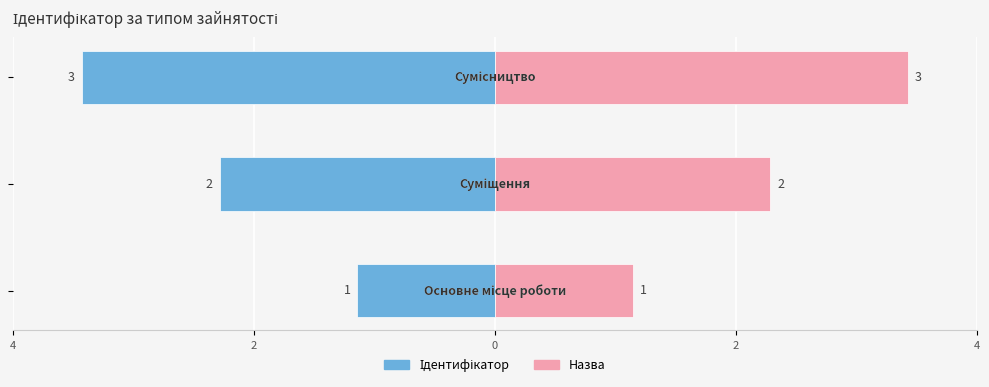

Reading left to right, what are all the values shown in this chart?

Ідентифікатор: 4=-1	2=-2	0=-3
Назва: 4=1	2=2	0=3